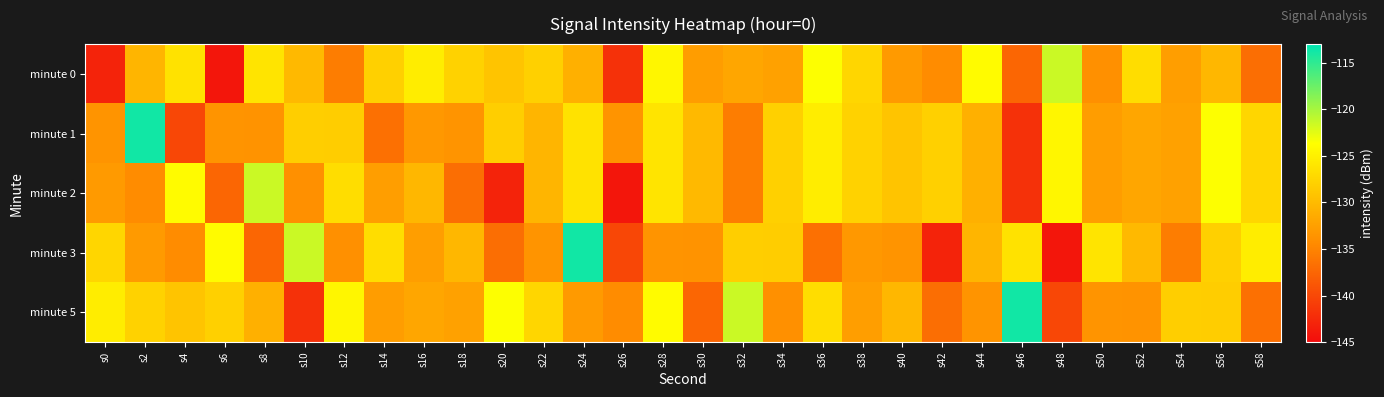

Rank the series at s12 from lowest to highest value.

minute 0, minute 3, minute 1, minute 2, minute 5